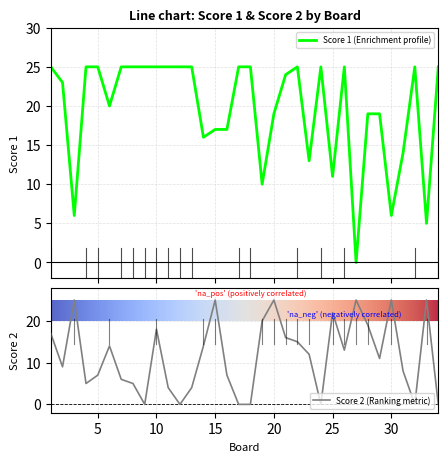

What is the total value across all series at 10?

43